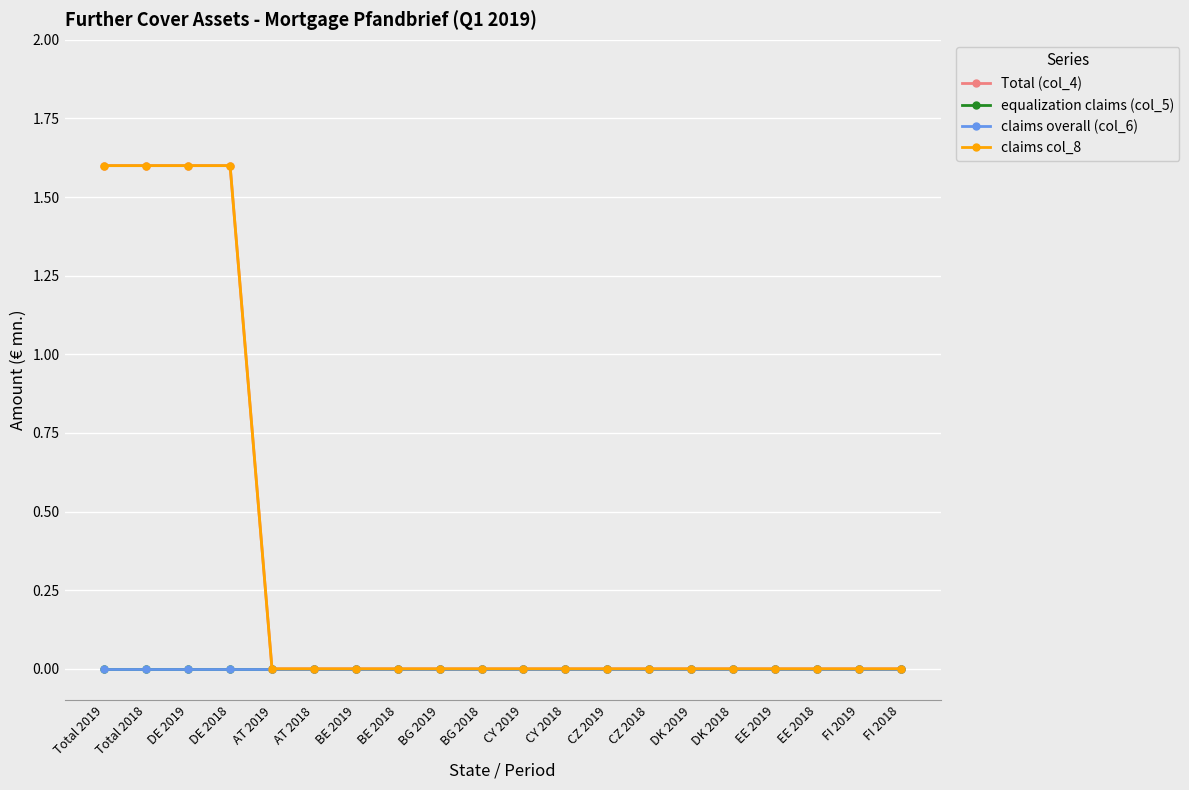

True or false: claims overall (col_6) and equalization claims (col_5) intersect in this chart.

False